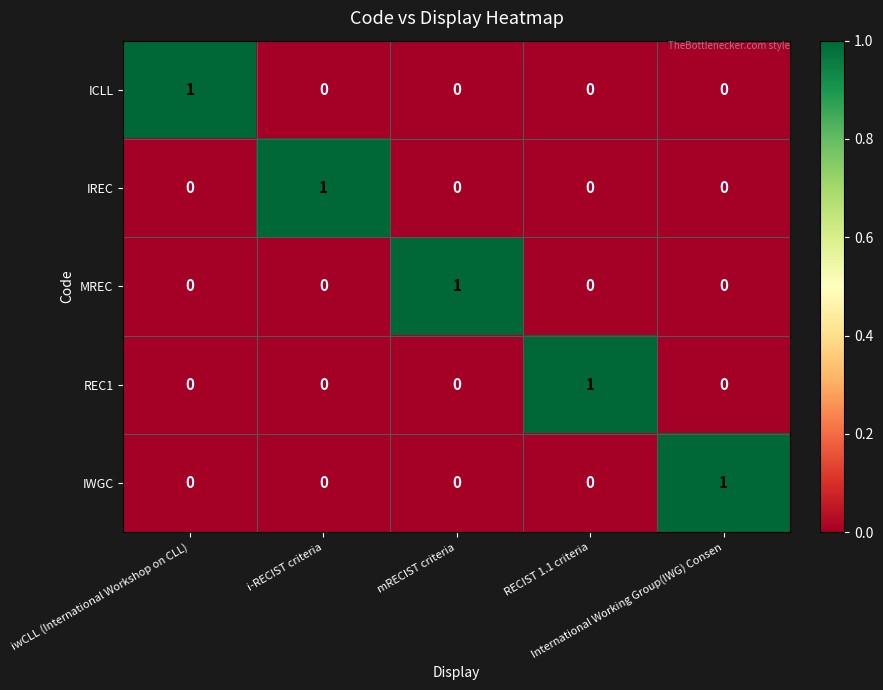

Count the IWGC values in the range 0 to 1.

5